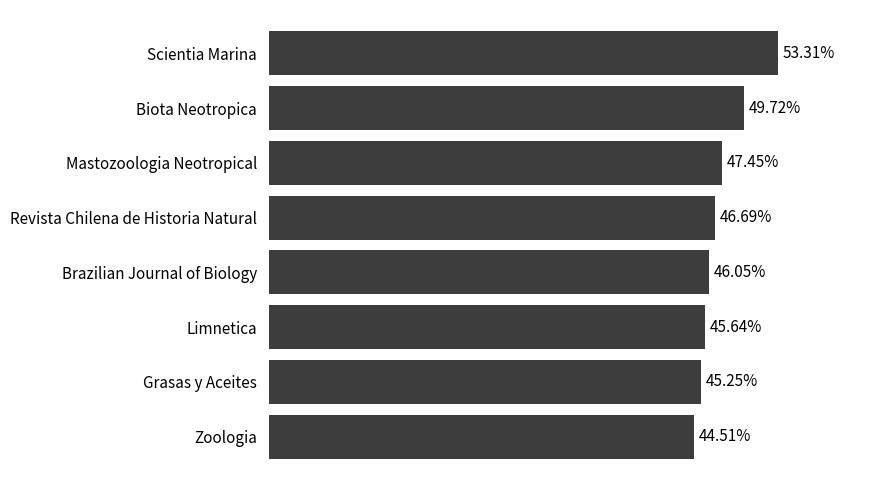

Between Brazilian Journal of Biology and Biota Neotropica, which is larger?

Biota Neotropica